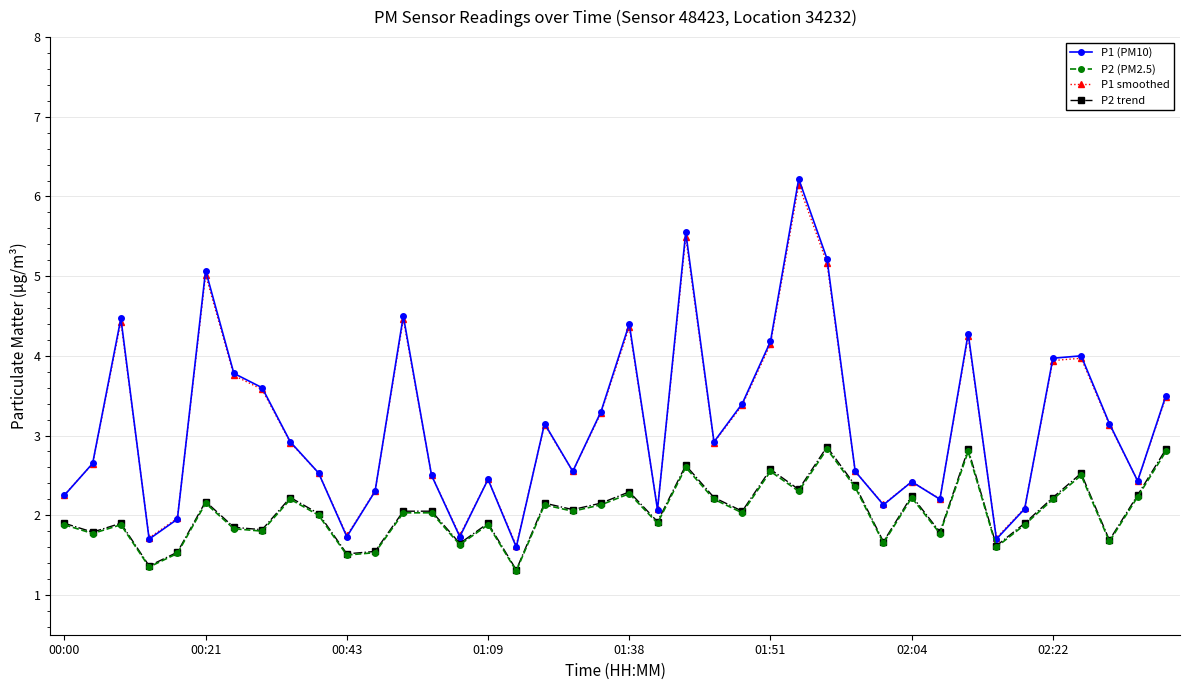

What is the value of the P2 (PM2.5) point at the 20th from the left?

2.1